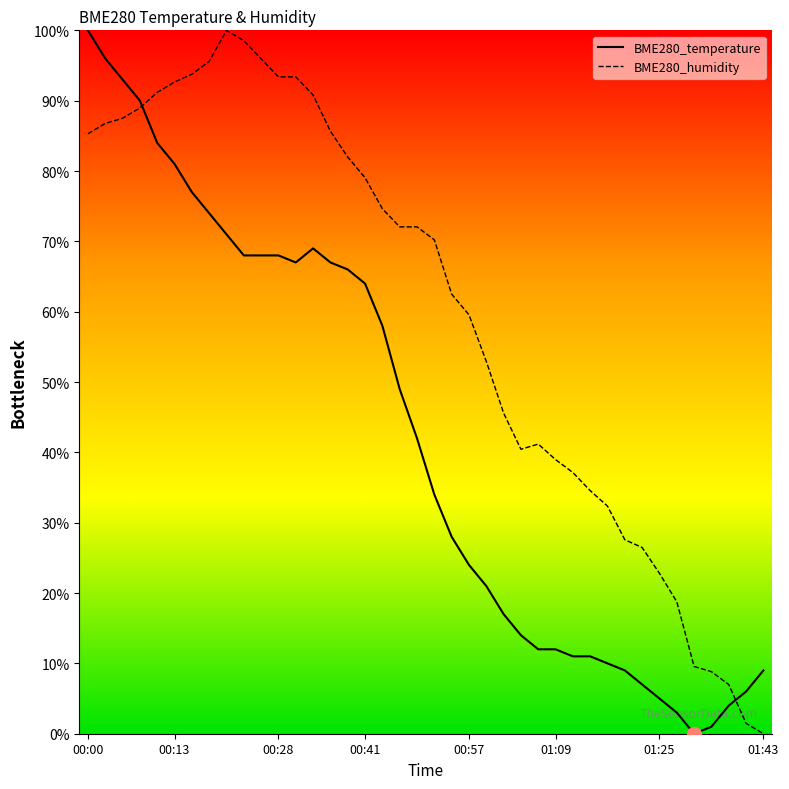

At how many categories does at least one series exceed 38?

28